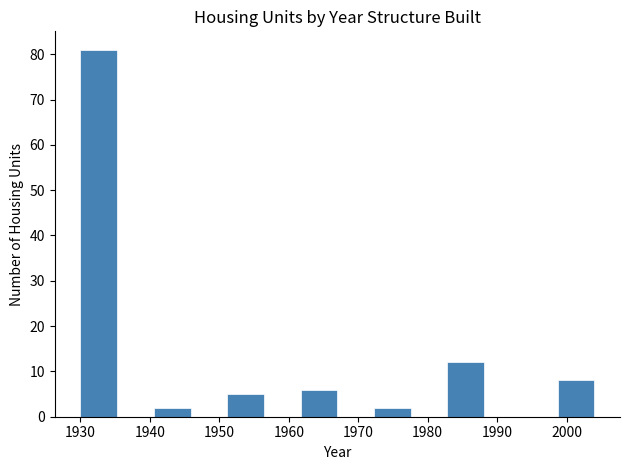

Over which range of the x-axis is the bar tallest?

1930 to 1935